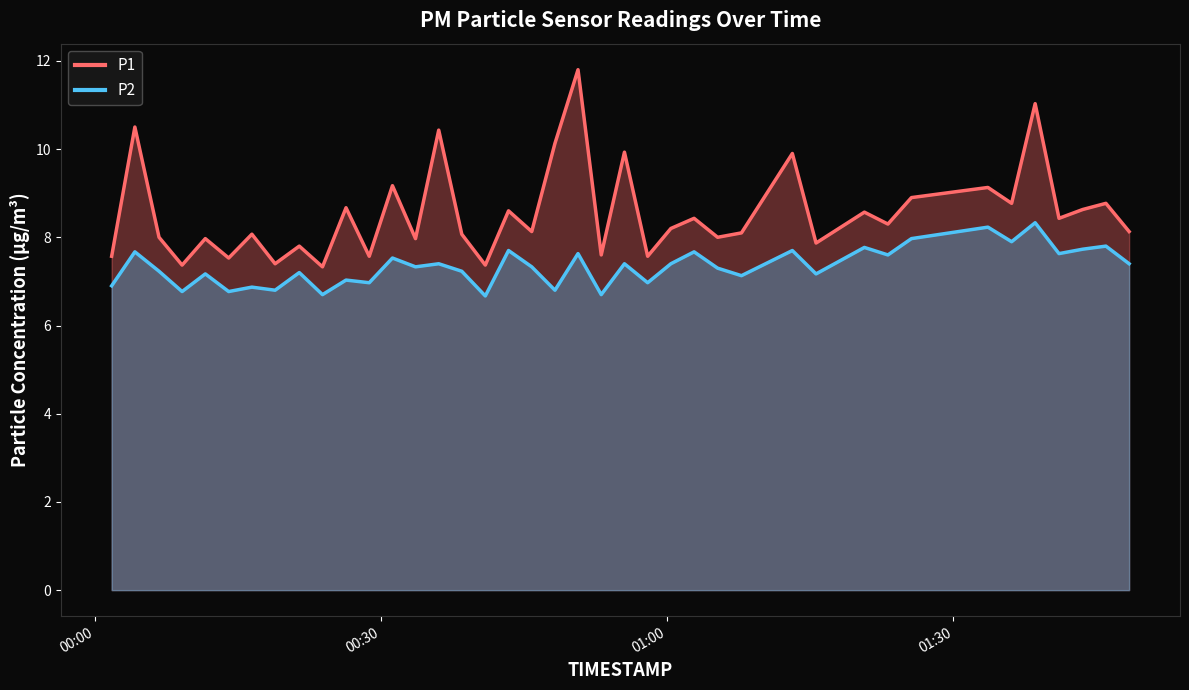

Which label corresponds to the smallest value in the chart?

2023-06-10T00:40:56